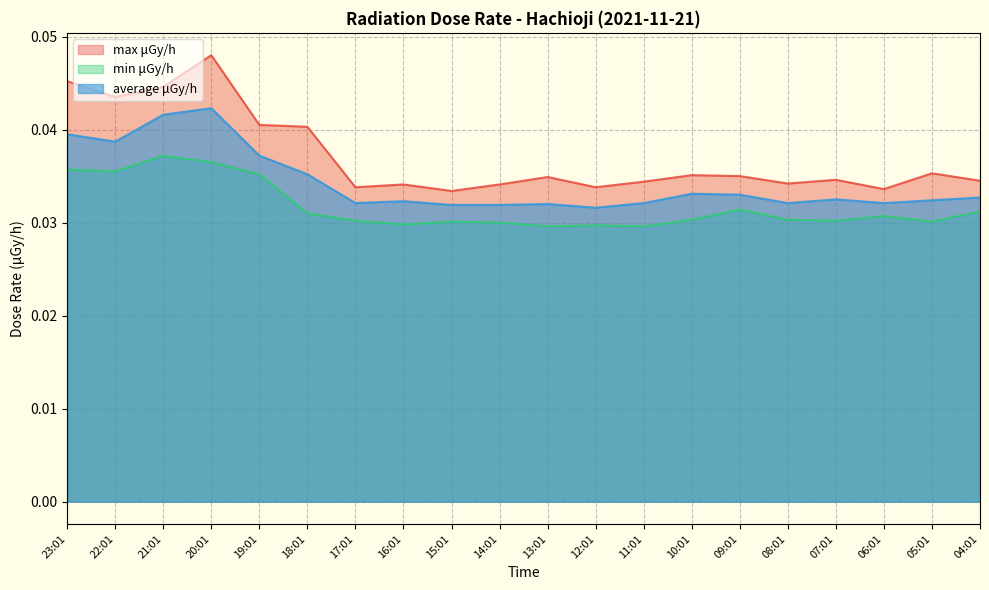

List the labels in order of average μGy/h value, largest first.

20:01, 21:01, 23:01, 22:01, 19:01, 18:01, 10:01, 09:01, 04:01, 07:01, 05:01, 16:01, 17:01, 11:01, 08:01, 06:01, 13:01, 15:01, 14:01, 12:01